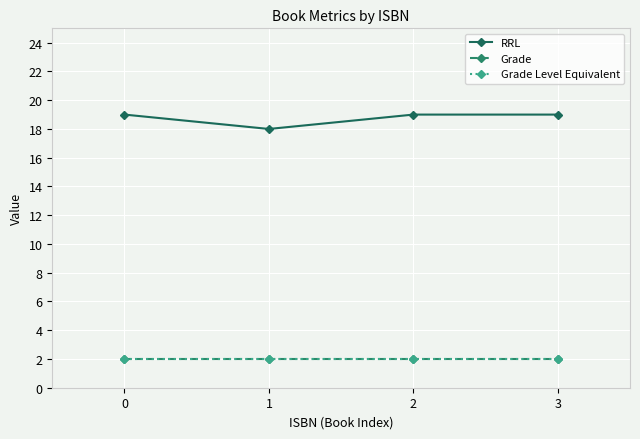

List the series in order of their peak value, lowest first.

Grade, Grade Level Equivalent, RRL